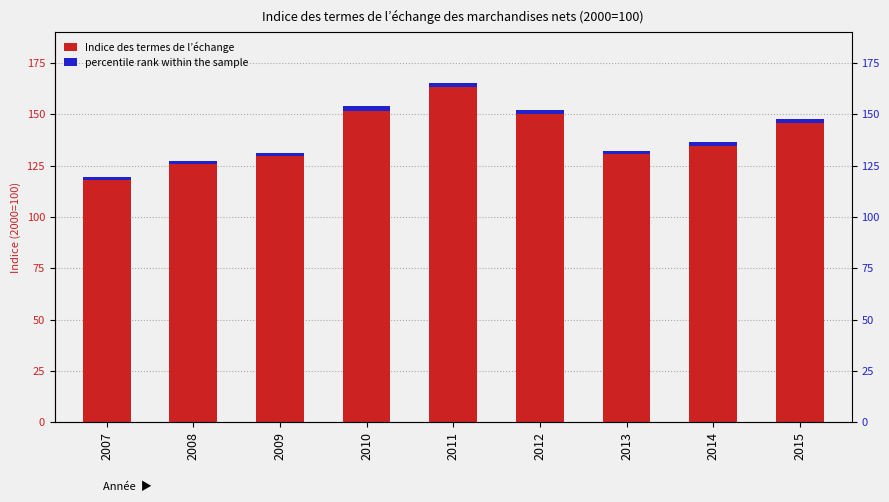

Rank the series by their average value, from lowest to highest.

percentile rank within the sample, Indice des termes de l’échange